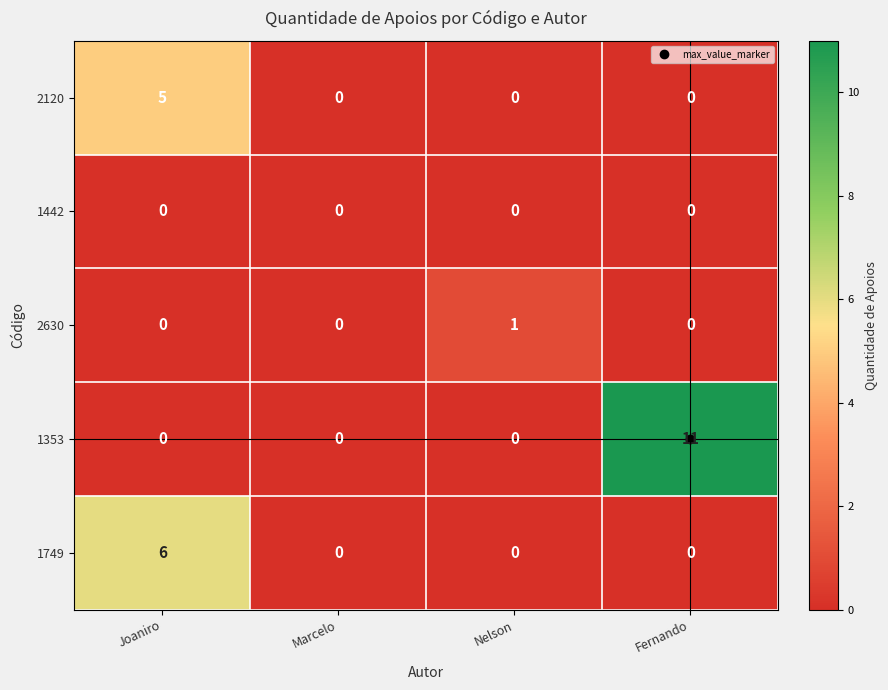

Which series has the largest range (max minus min)?

1353